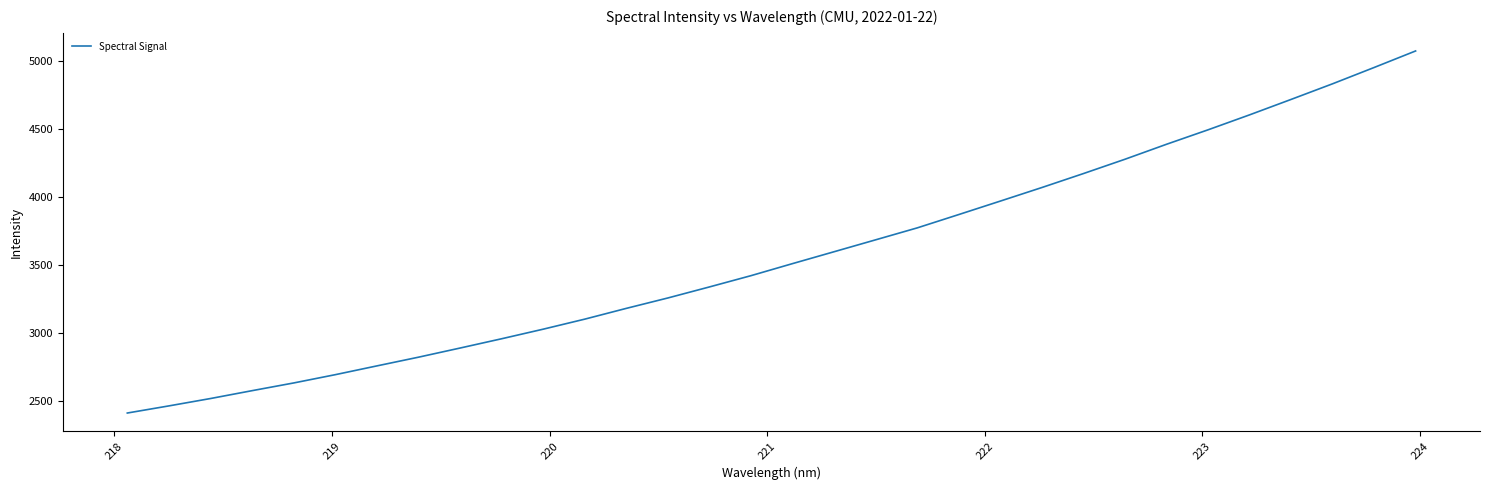

What is the smallest value displayed?

2414.3